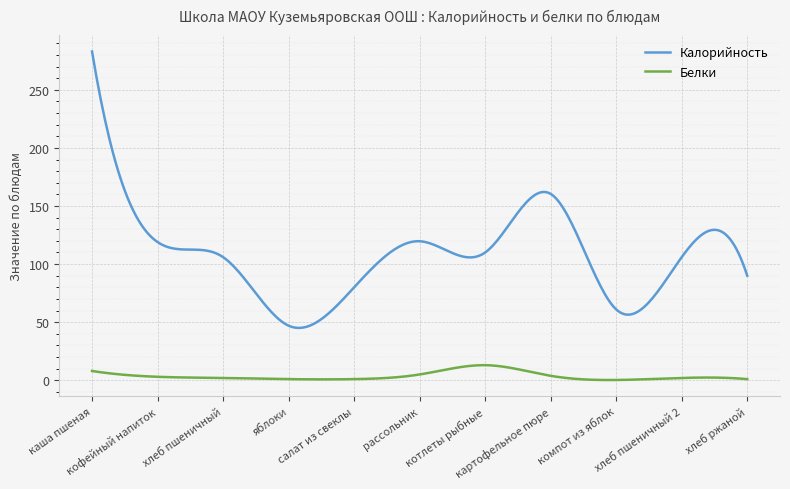

True or false: Белки and Калорийность intersect in this chart.

False